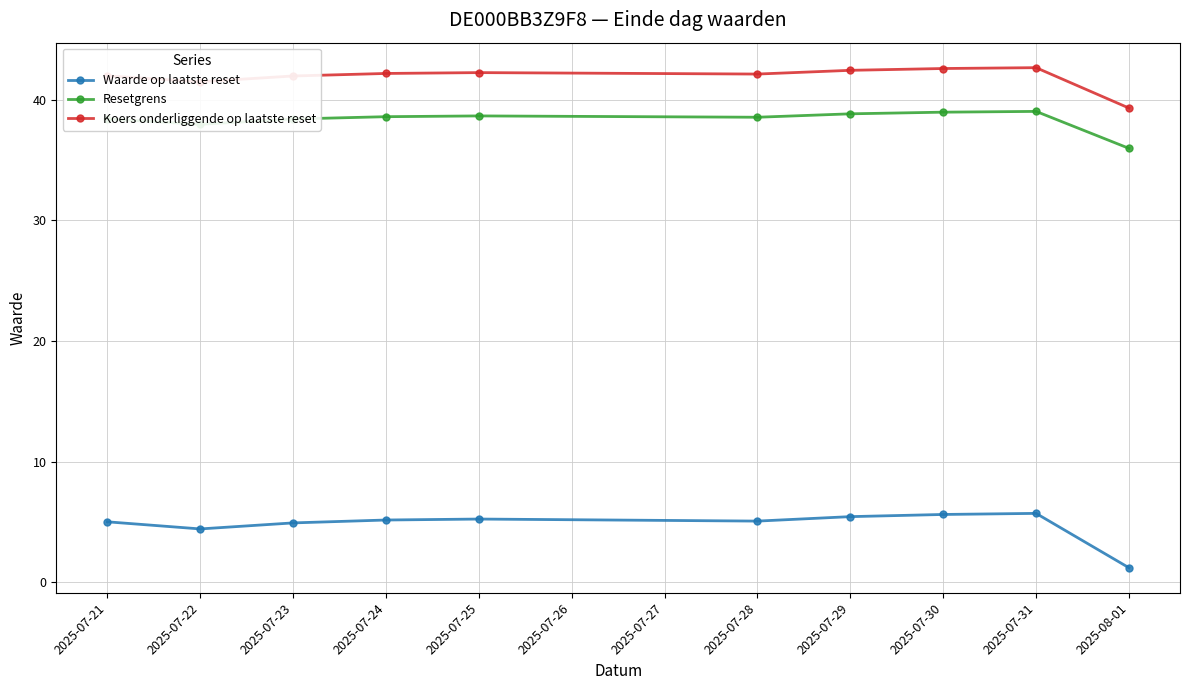

True or false: Koers onderliggende op laatste reset has more than 0 interior local peaks.

True